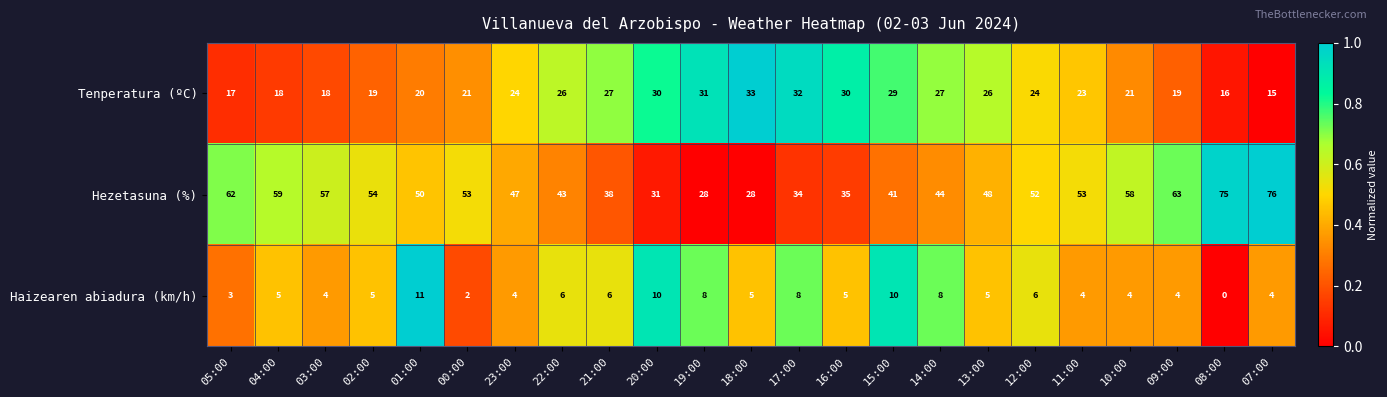

Where is Hezetasuna (%) nearest to the value 52?

12:00